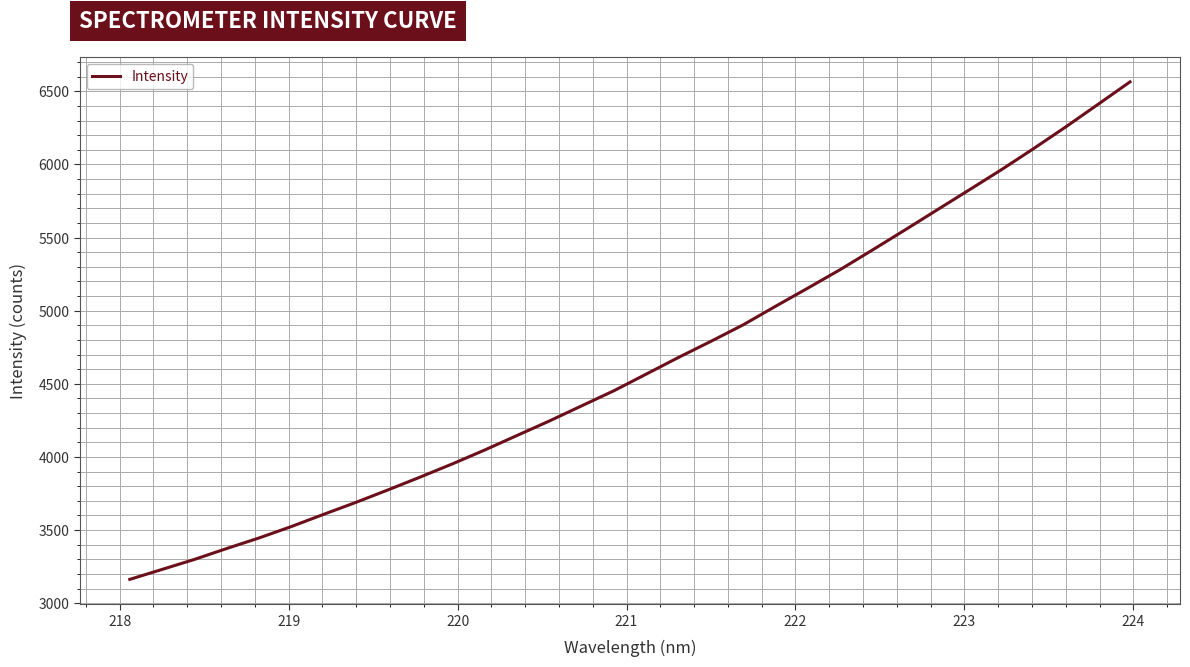

What is the sum of all values?

148346.6